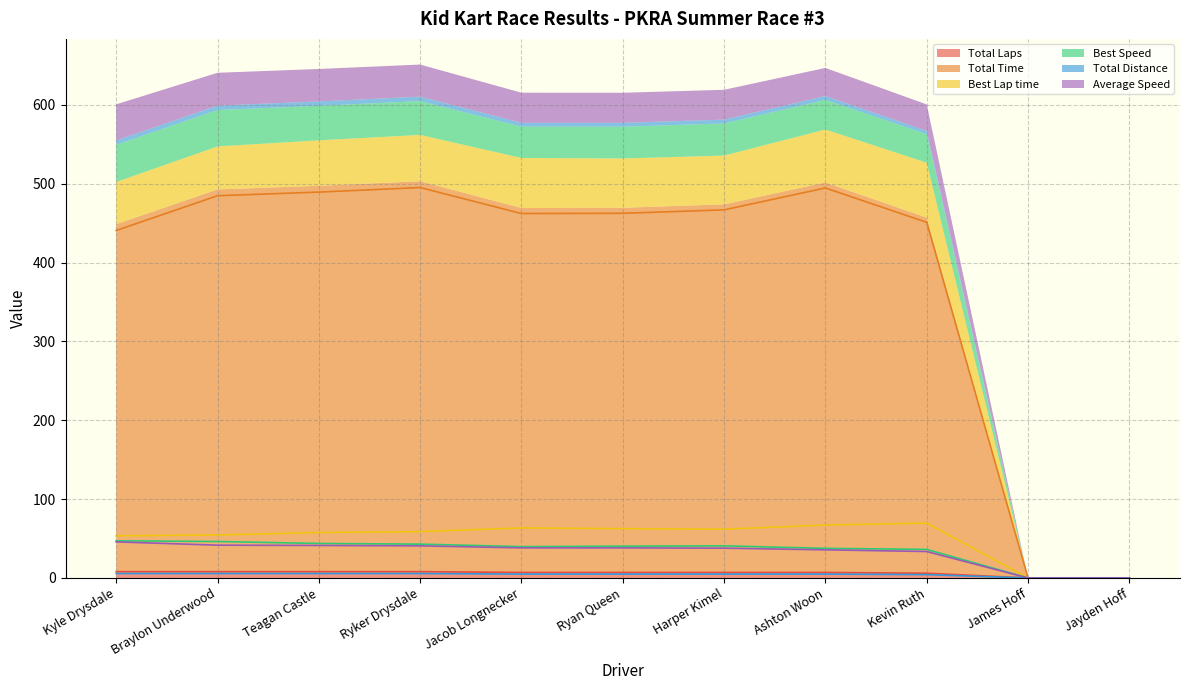

What is the maximum value for Best Speed?

47.1